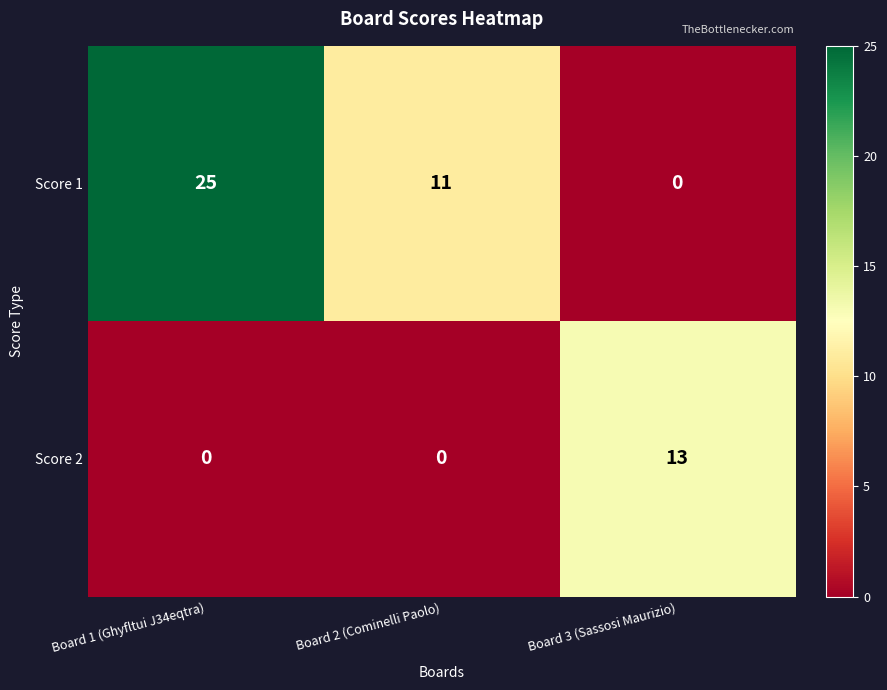

Which series changed the most between Board 1 (Ghyfltui J34eqtra) and Board 3 (Sassosi Maurizio)?

Score 1